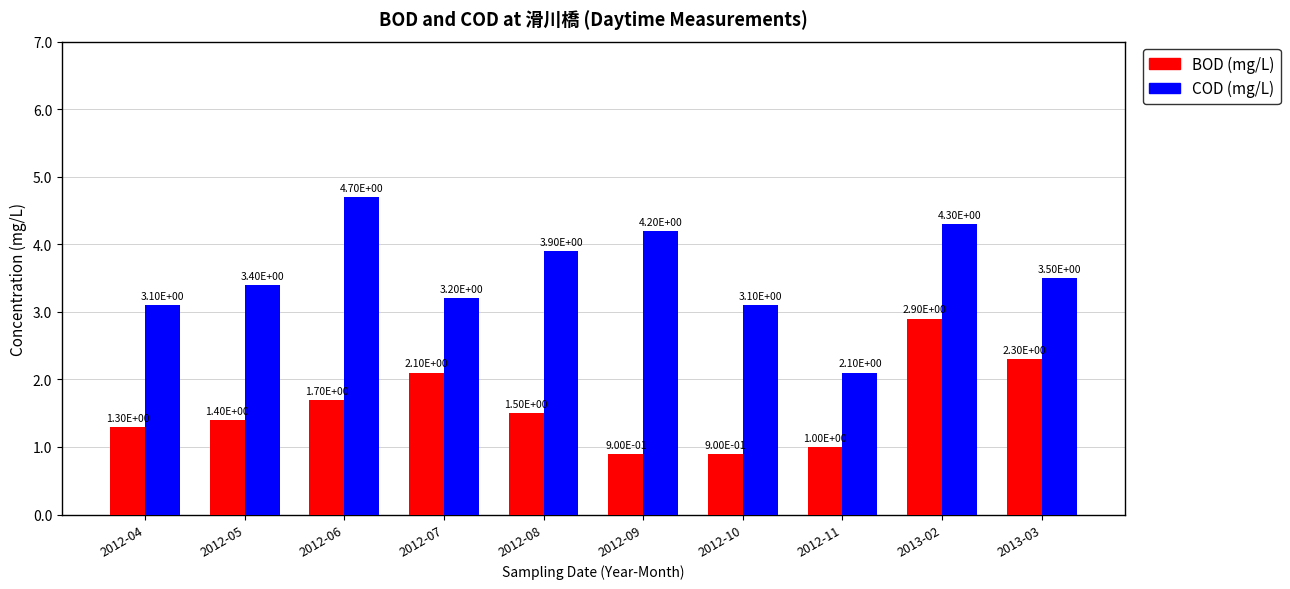

Rank the series by their average value, from lowest to highest.

BOD (mg/L), COD (mg/L)